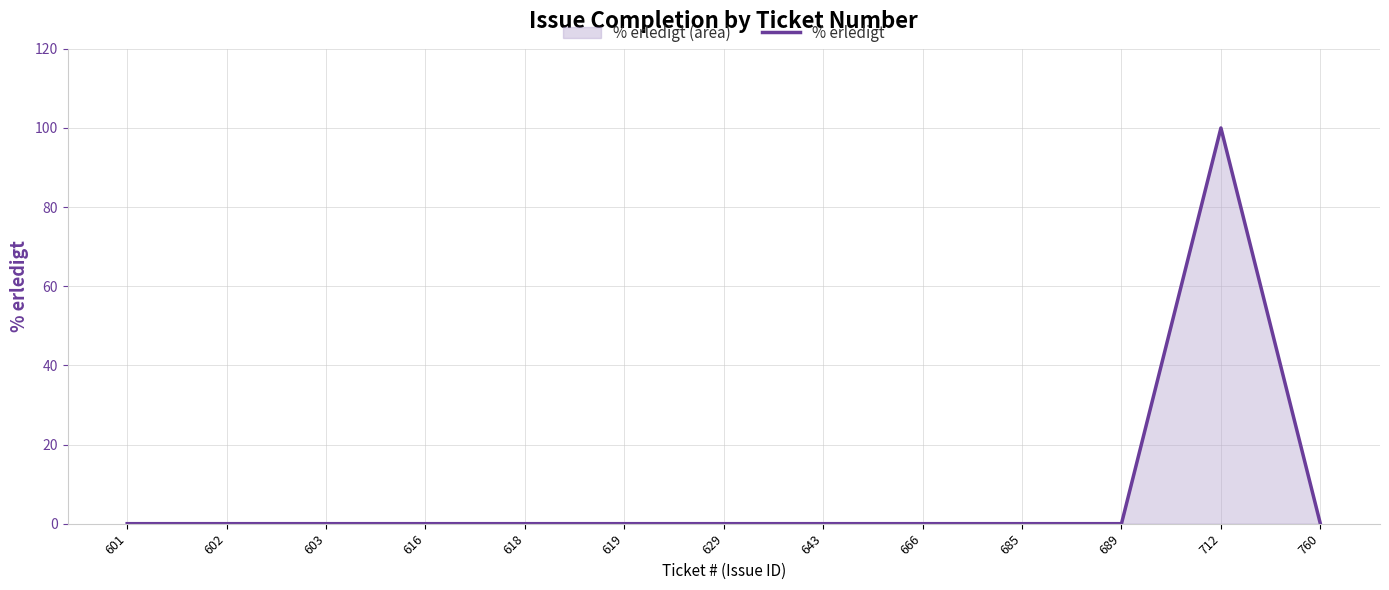

Reading right to left, transcribe all the data shown in this chart.

0	100	0	0	0	0	0	0	0	0	0	0	0